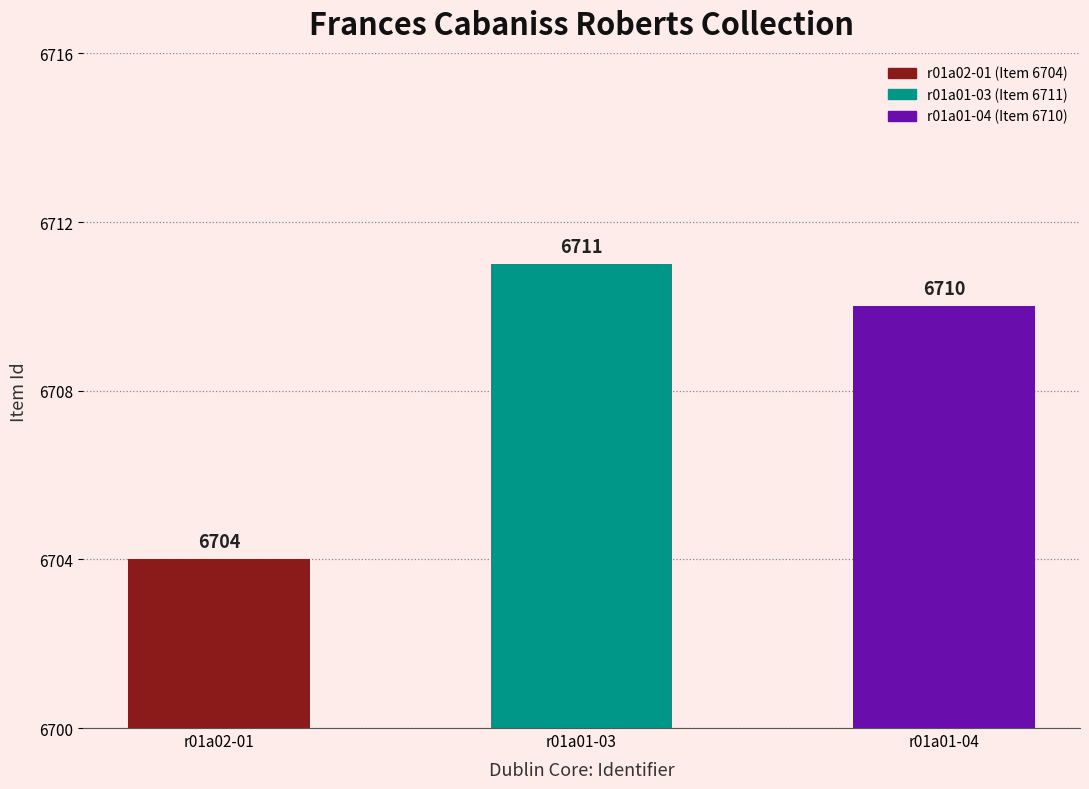

How many values are below 6710?

1